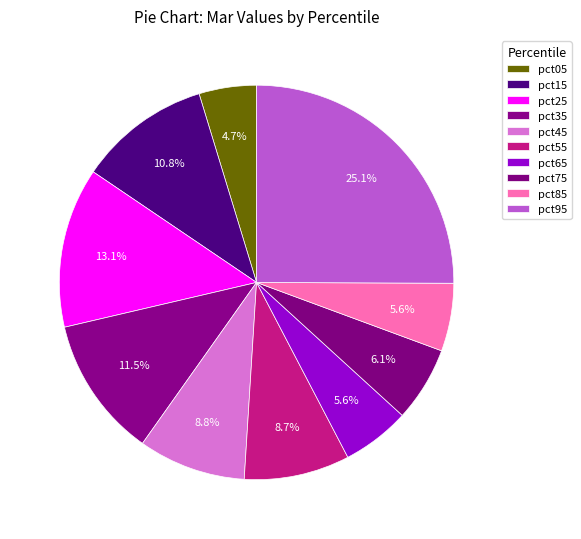

To the nearest percent, what is the average slice percentage?

10%